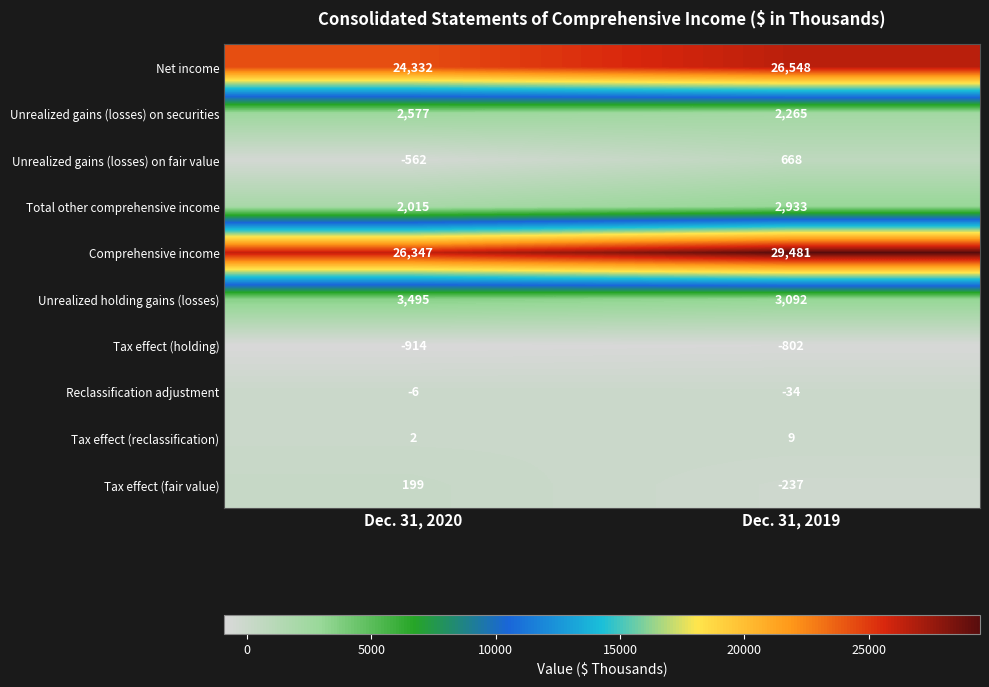

Rank the series by their maximum value, from lowest to highest.

Tax effect (holding), Reclassification adjustment, Tax effect (reclassification), Tax effect (fair value), Unrealized gains (losses) on fair value, Unrealized gains (losses) on securities, Total other comprehensive income, Unrealized holding gains (losses), Net income, Comprehensive income